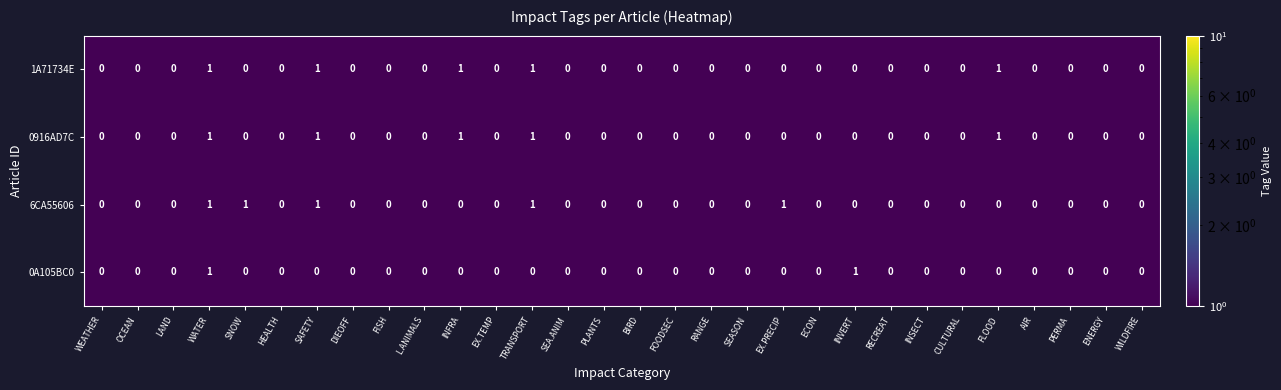

What is the sum of all 6CA55606 values?

5